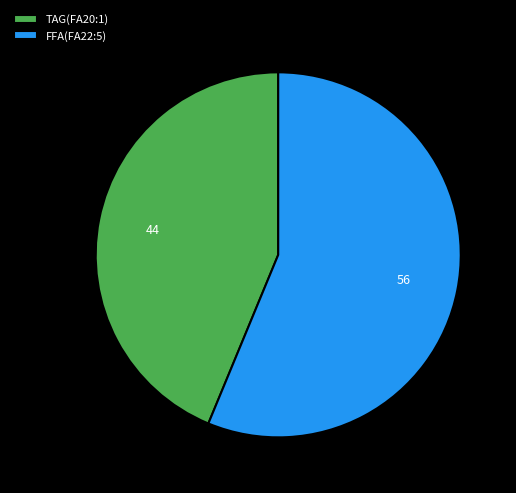

Approximately how many times larger is the value at TAG(FA20:1) compared to FFA(FA22:5)?

0.8